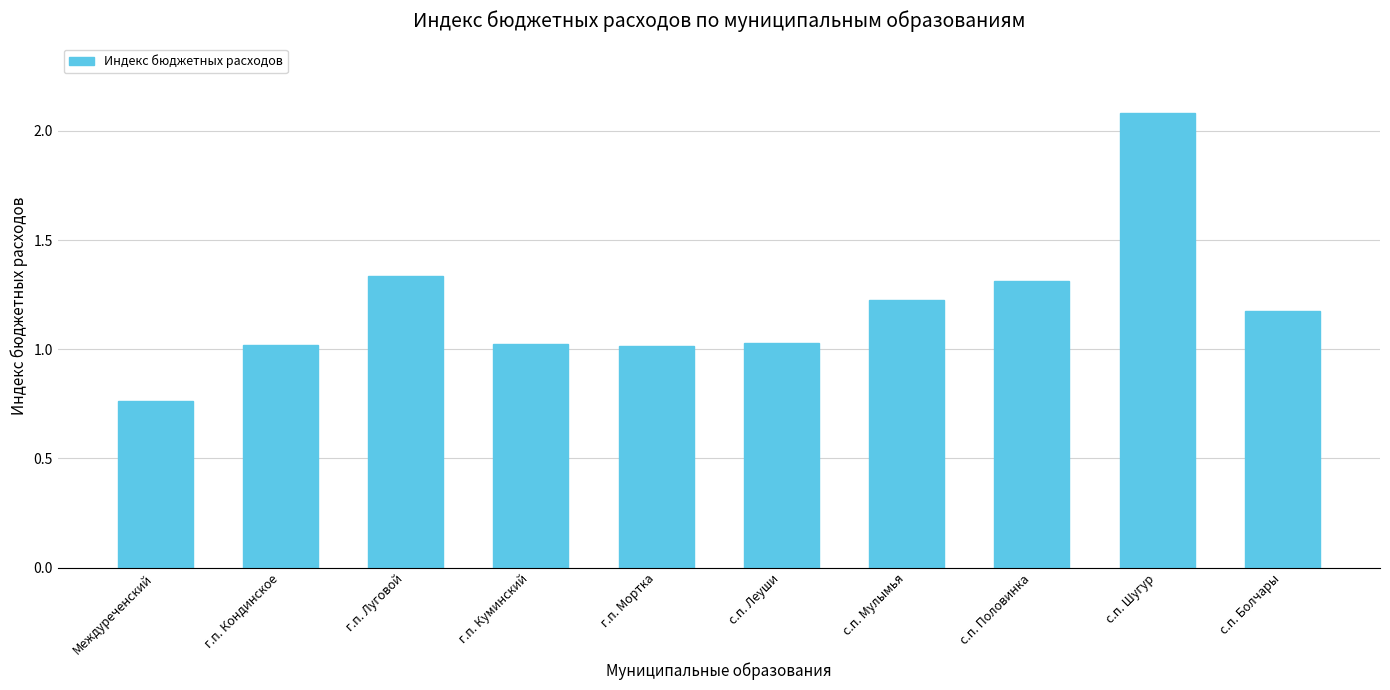

What is the difference between the maximum and second lowest values?

1.1